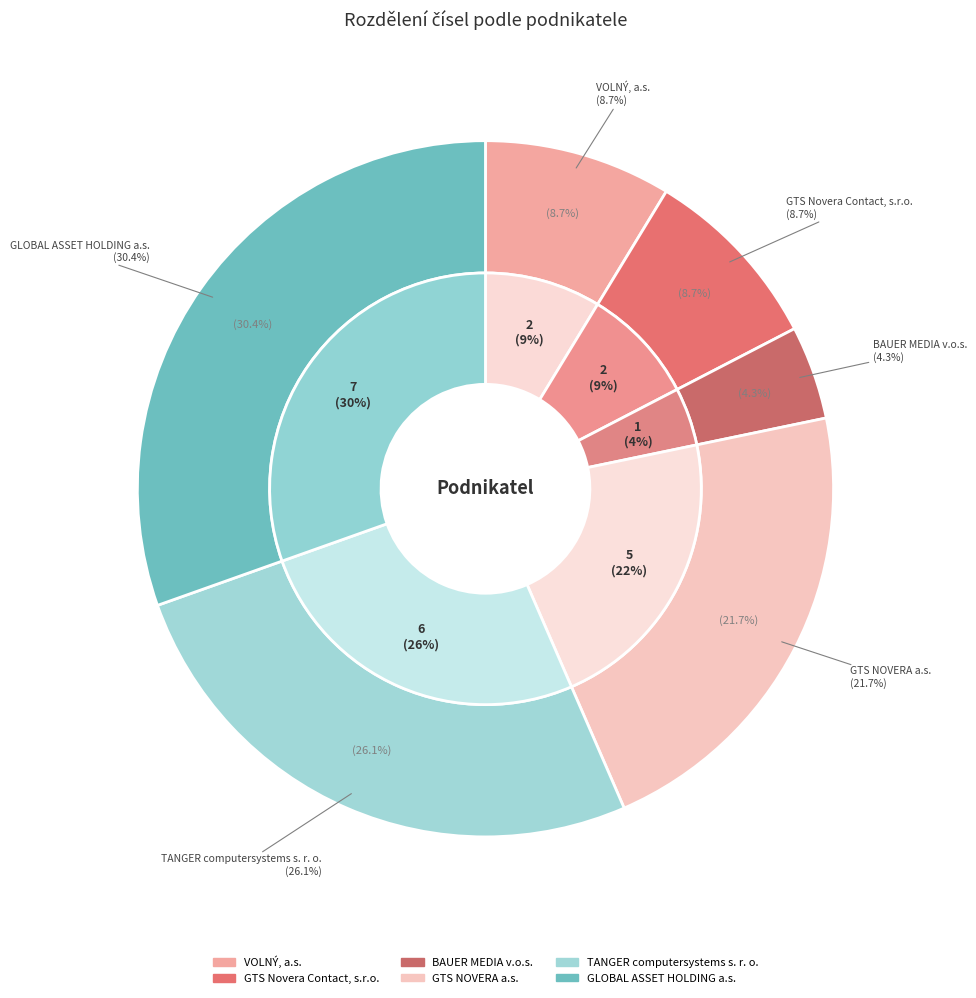

To the nearest percent, what is the combined percentage of BAUER MEDIA v.o.s. and TANGER computersystems s. r. o.?

30%